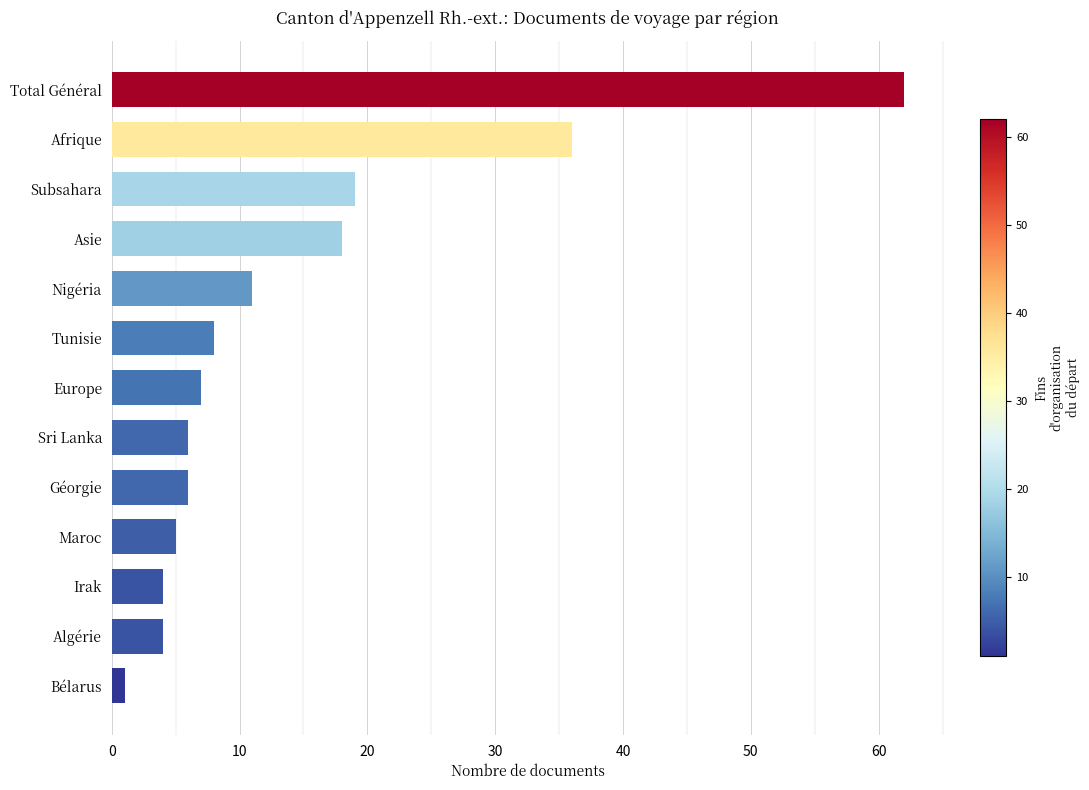

True or false: the data shows 36 at Afrique.

True